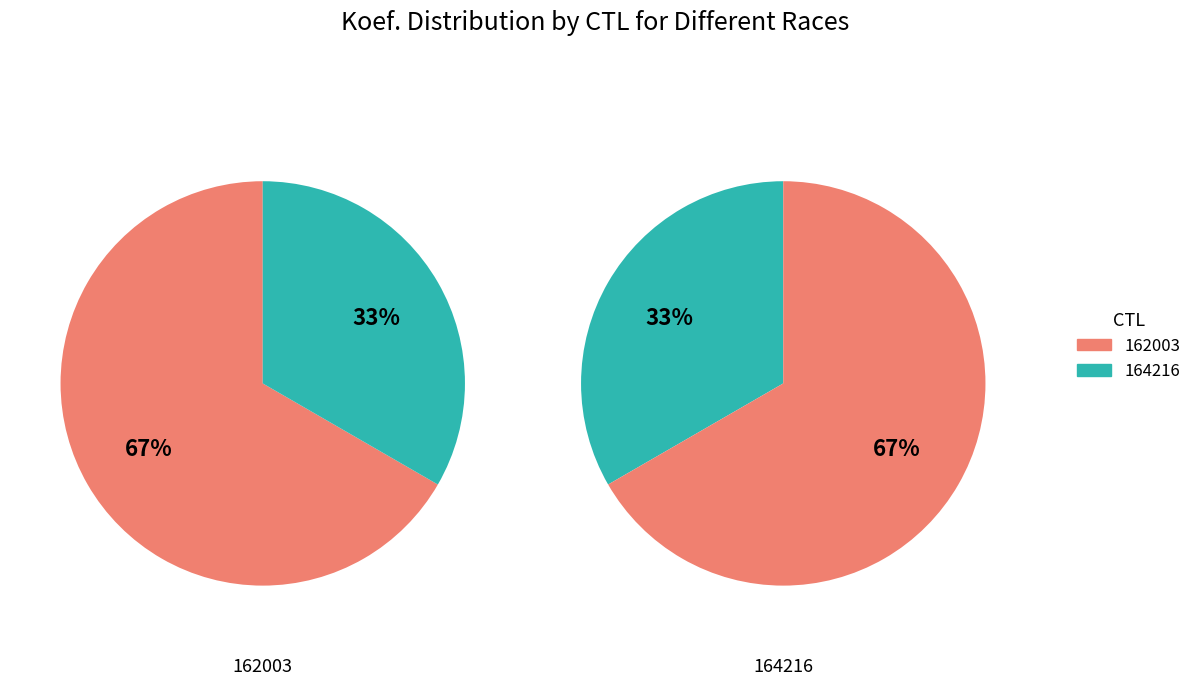

Is there any slice that represents more than half of the pie?

Yes